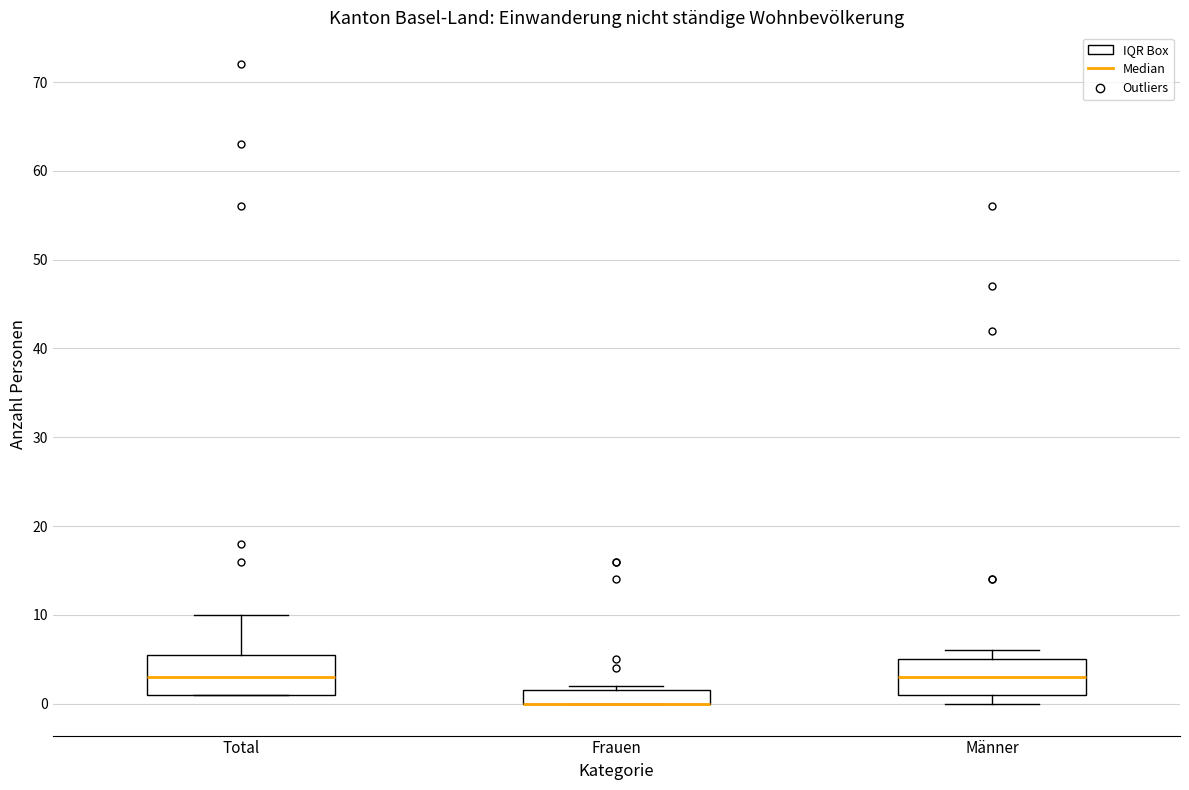

Reading left to right, read every box against the y-axis: the position of its median line, the range the box covers, and the ends of its whiskers. The values are not printed on the chart, so give them approximately, as read against the axis.

Total: median 3, box 1 to 6, whiskers 1 to 10
Frauen: median 0 (drawn on the box's lower edge), box 0 to 2, whiskers 0 to 2 (just above the box's upper edge)
Männer: median 3, box 1 to 5, whiskers 0 to 6